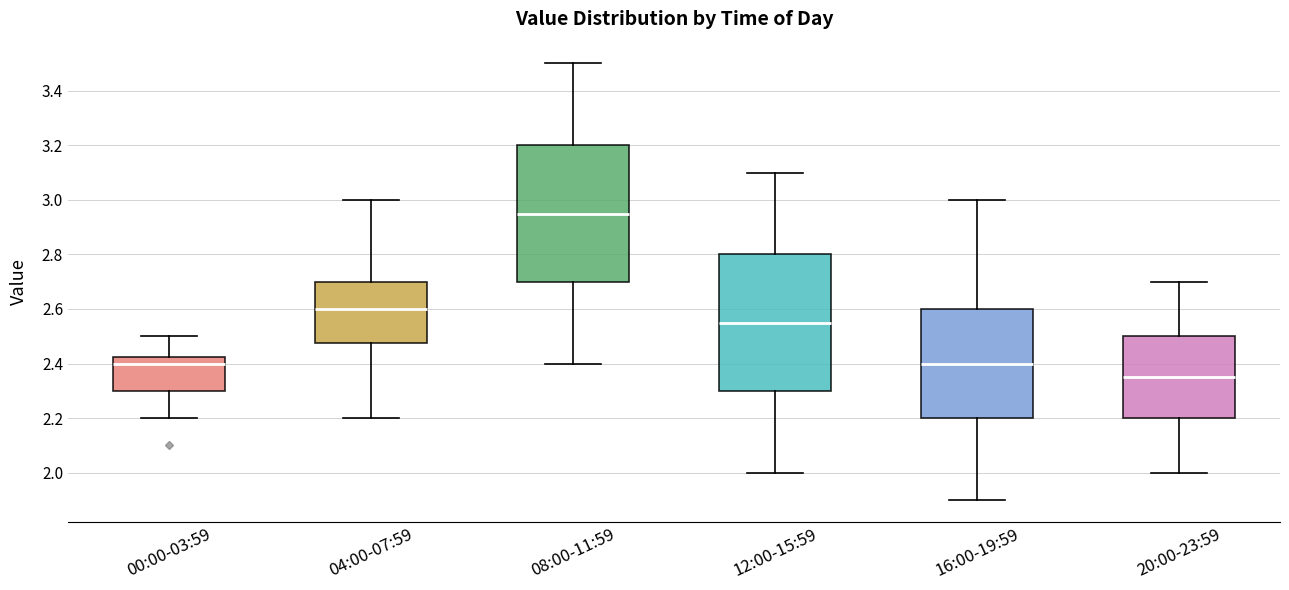

Which box has the lowest median line?

20:00-23:59